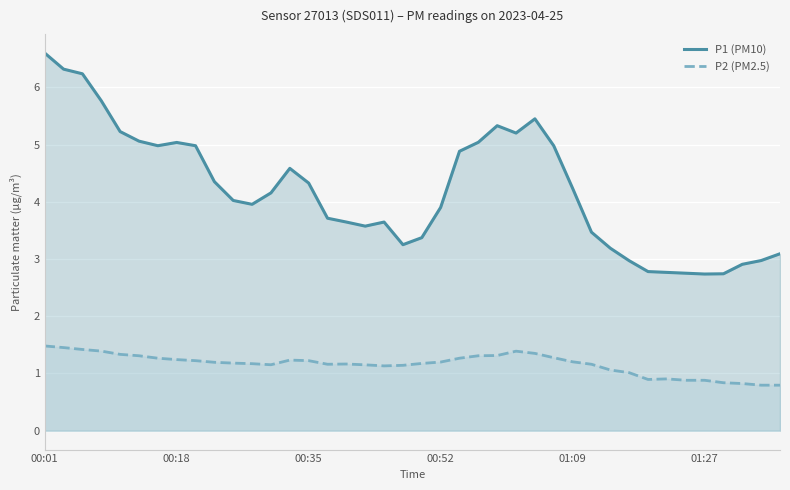

List the series in order of their overall mean, highest first.

P1 (PM10), P2 (PM2.5)